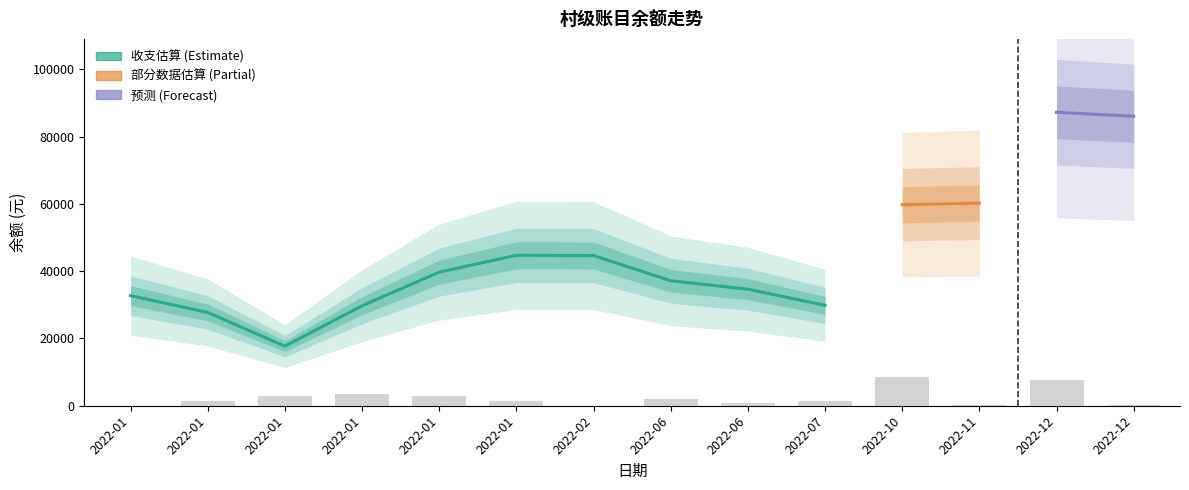

Does the chart contain any negative values?

No